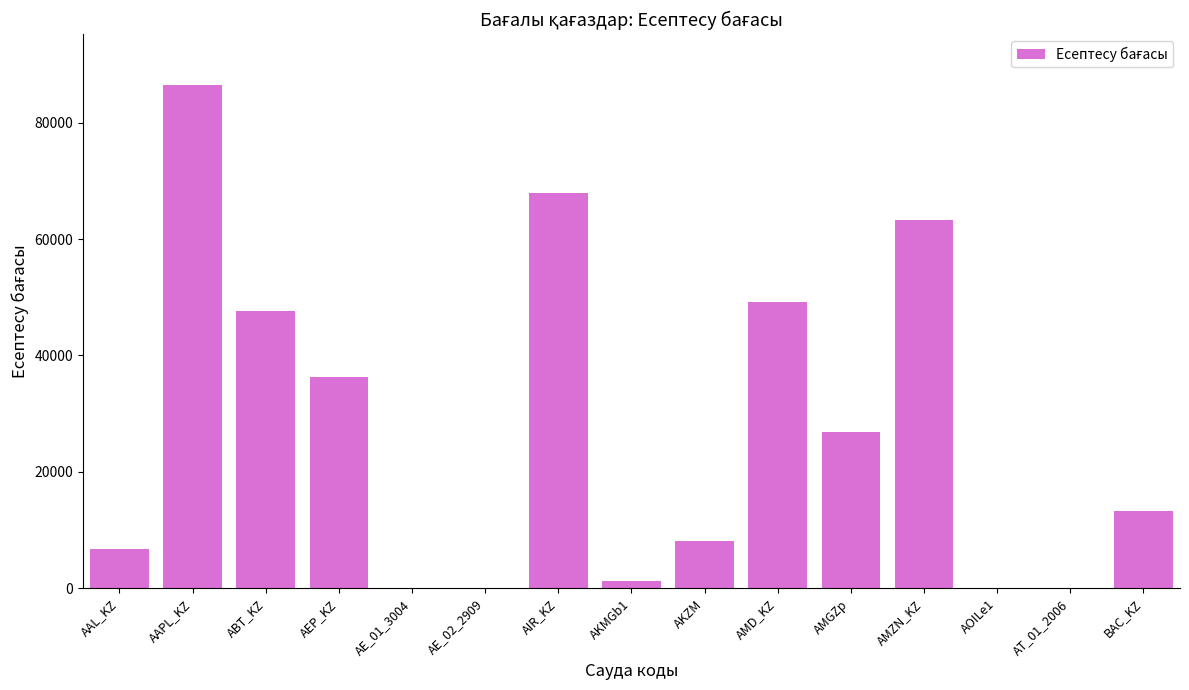

How many data points does each series have?

15